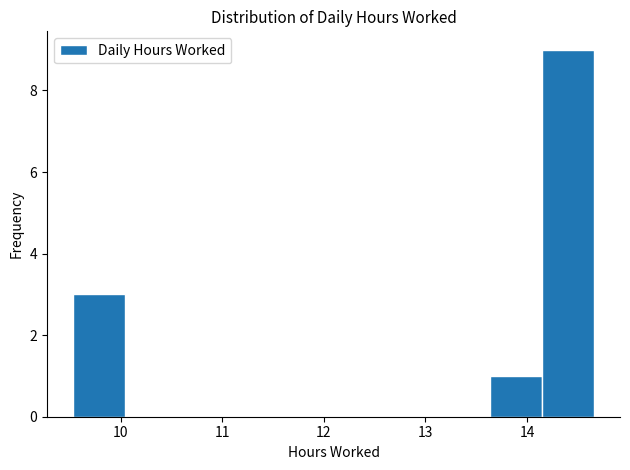

Reading left to right, transcribe this chart: for each bar, give the range it covers on the x-axis and its height. Neither the bar edges nor the heights are printed on the chart, so give them approximately, as read against the axes.

9.5 to 10.0: 3
10.0 to 10.6: 0
10.6 to 11.1: 0
11.1 to 11.6: 0
11.6 to 12.1: 0
12.1 to 12.6: 0
12.6 to 13.1: 0
13.1 to 13.6: 0
13.6 to 14.1: 1
14.1 to 14.7: 9